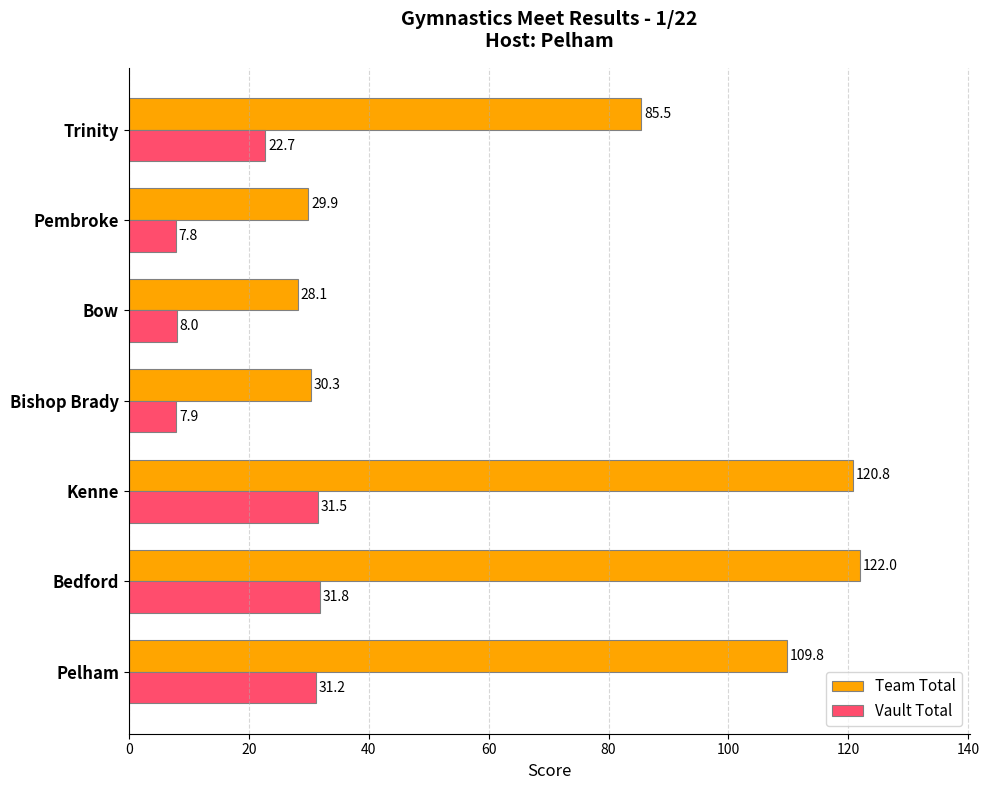

List the labels in order of Team Total value, smallest first.

Bow, Pembroke, Bishop Brady, Trinity, Pelham, Kenne, Bedford